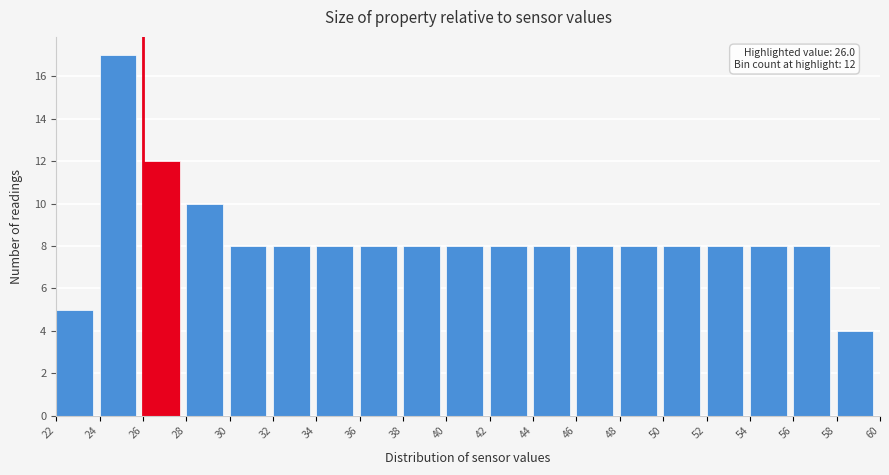

Over which range of the x-axis is the bar tallest?

24 to 26